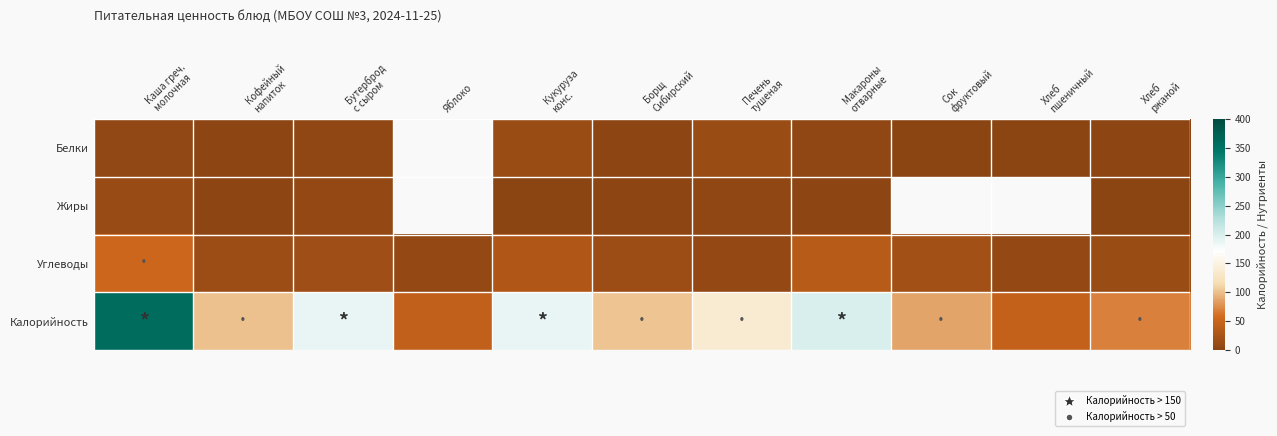

What is the difference between the maximum and minimum values in the Белки series?

12.0